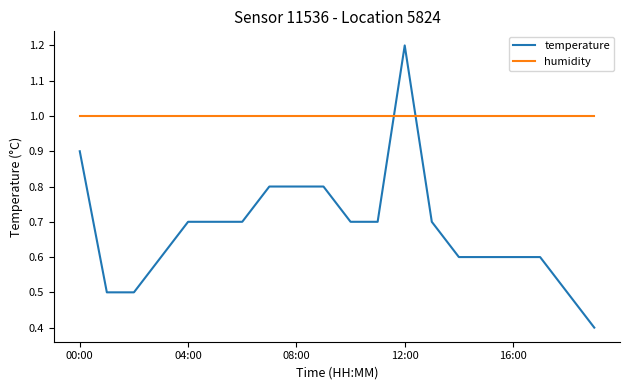

List the series in order of their overall mean, lowest first.

temperature, humidity